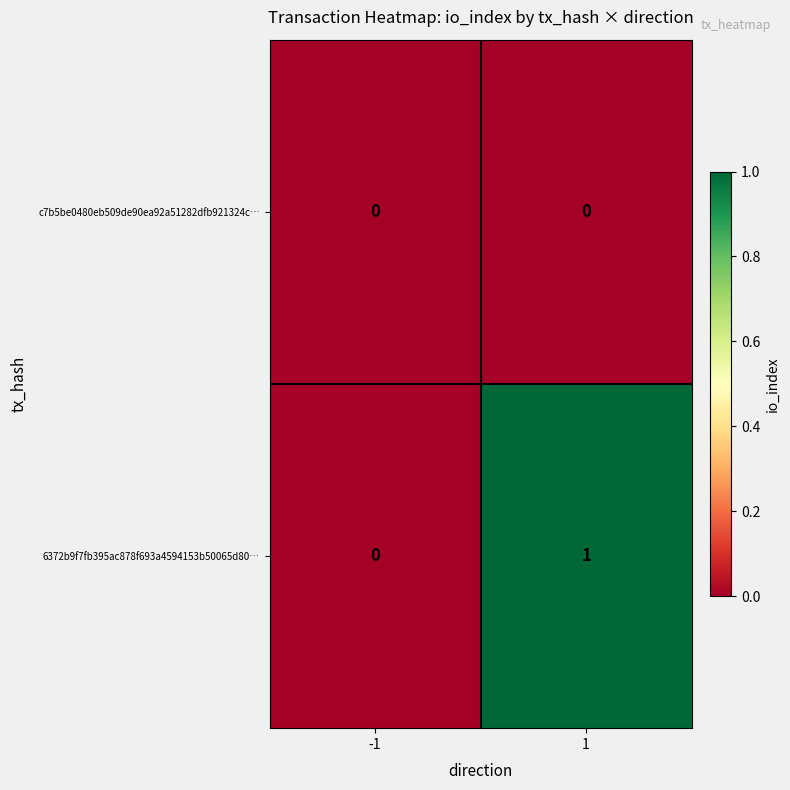

Reading left to right, what are all the values shown in this chart?

c7b5be0480eb509de90ea92a51282dfb921324c…: 0	0
6372b9f7fb395ac878f693a4594153b50065d80…: 0	1